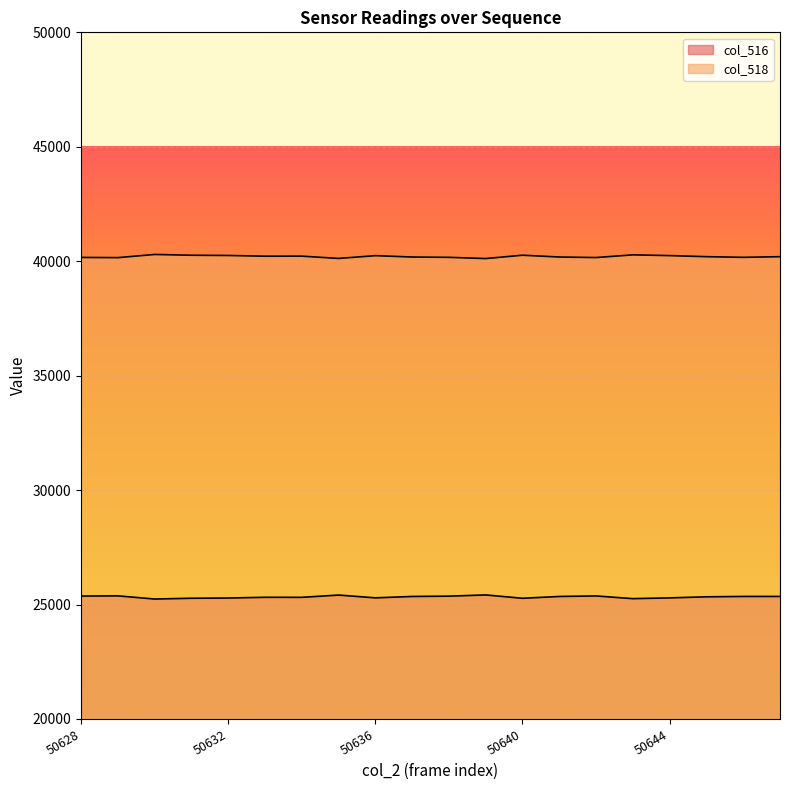

Reading left to right, transcribe all the data shown in this chart.

col_516: 25370	25379	25240	25274	25284	25316	25314	25414	25292	25352	25366	25419	25273	25352	25375	25257	25290	25337	25353	25353
col_518: 40165	40156	40295	40261	40251	40219	40221	40121	40243	40183	40169	40116	40262	40183	40160	40278	40245	40198	40169	40198